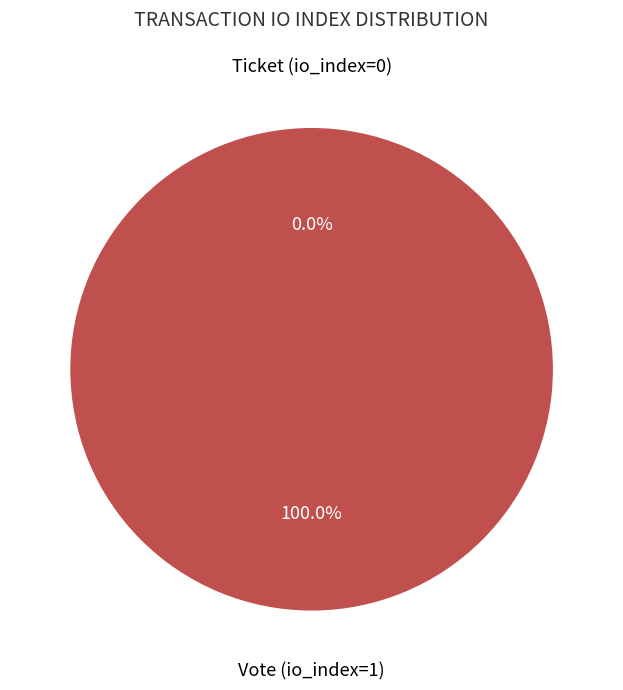

How much of the chart is everything except Ticket (io_index=0)?

100.0%